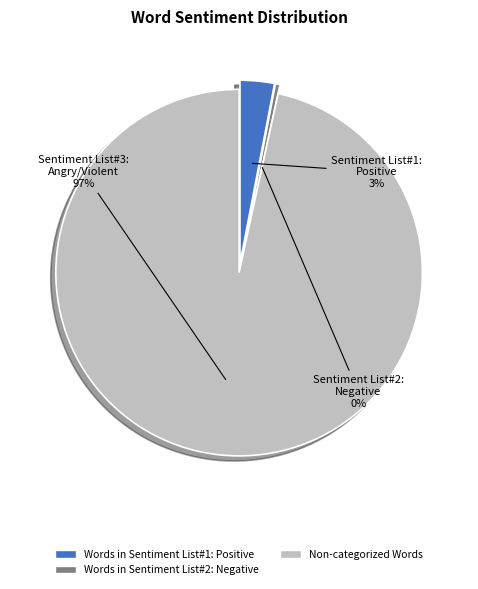

To the nearest percent, what is the average slice percentage?

33%